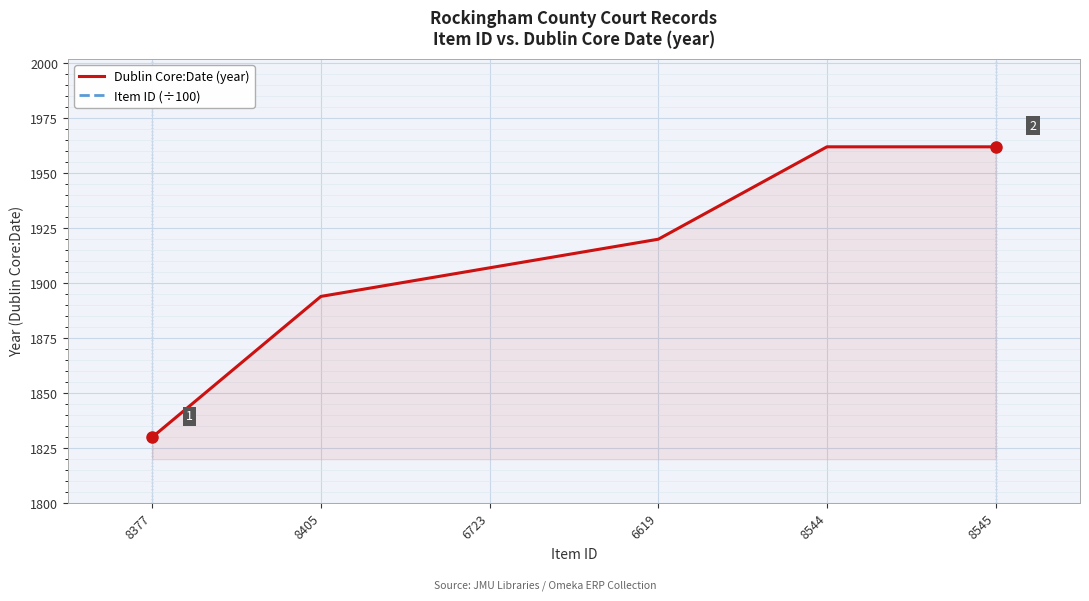

What is the minimum value for Item ID (÷100)?

66.2